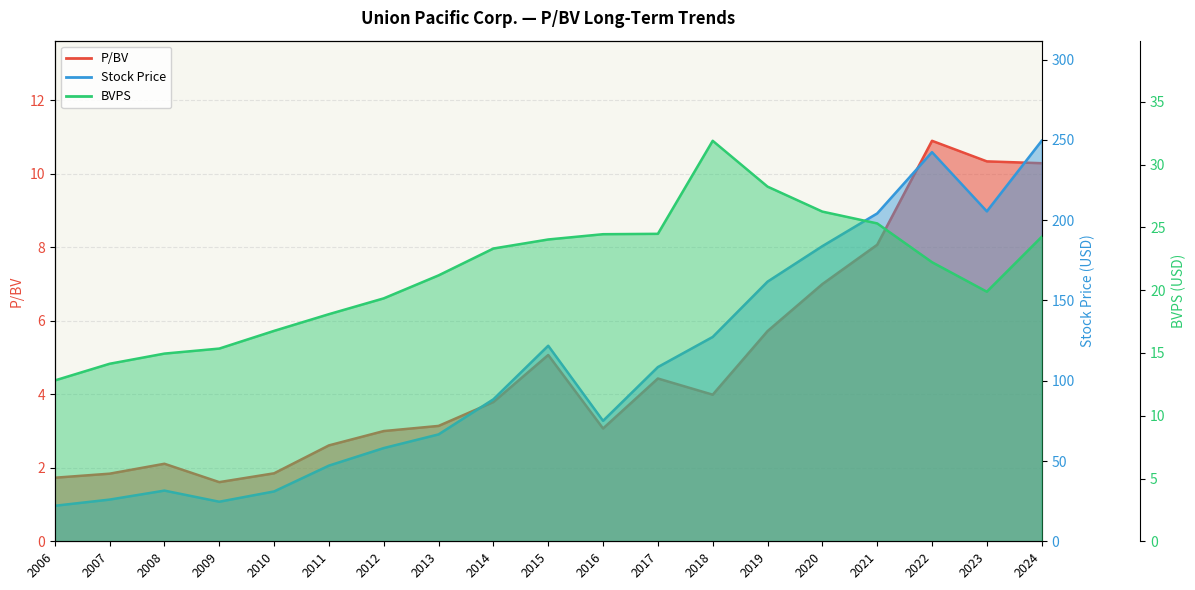

True or false: P/BV has more than 2 interior local peaks.

True